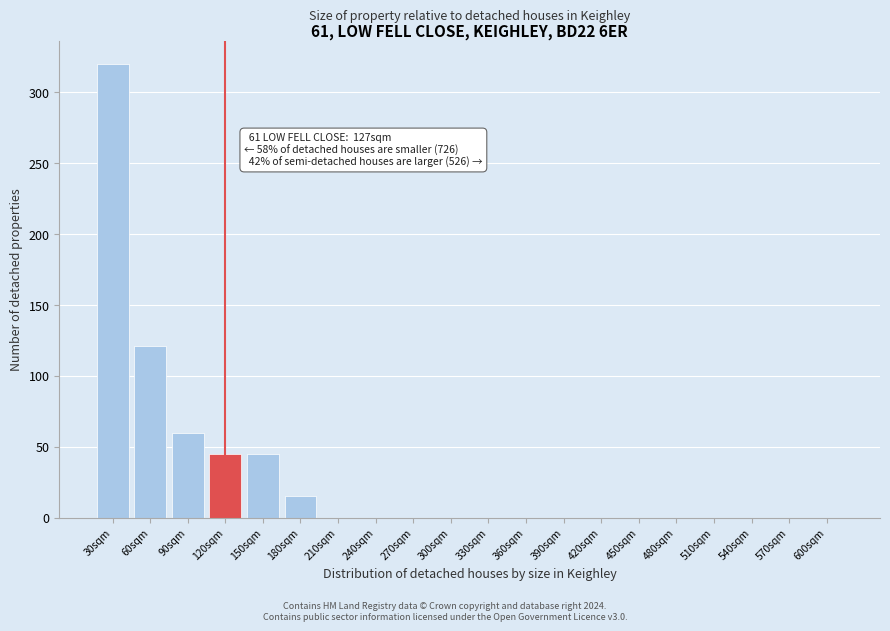

Reading left to right, what are all the values shown in this chart?

30sqm=320	60sqm=121	90sqm=60	120sqm=45	150sqm=45	180sqm=15	210sqm=0	240sqm=0	270sqm=0	300sqm=0	330sqm=0	360sqm=0	390sqm=0	420sqm=0	450sqm=0	480sqm=0	510sqm=0	540sqm=0	570sqm=0	600sqm=0